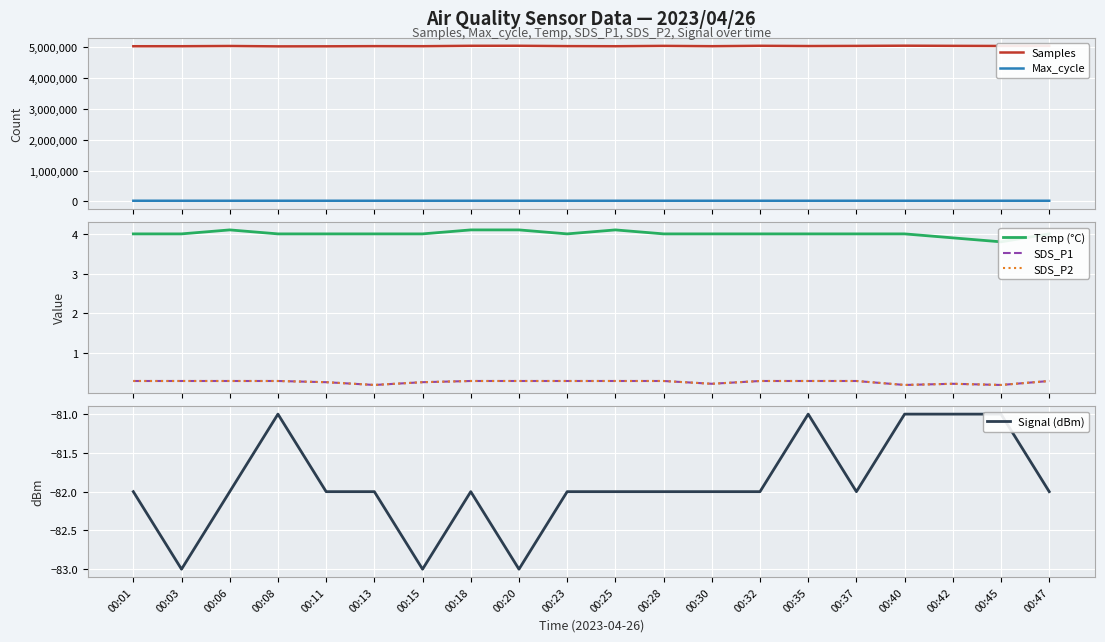

What is the difference between the highest and lowest values at 00:01?

5033968.0